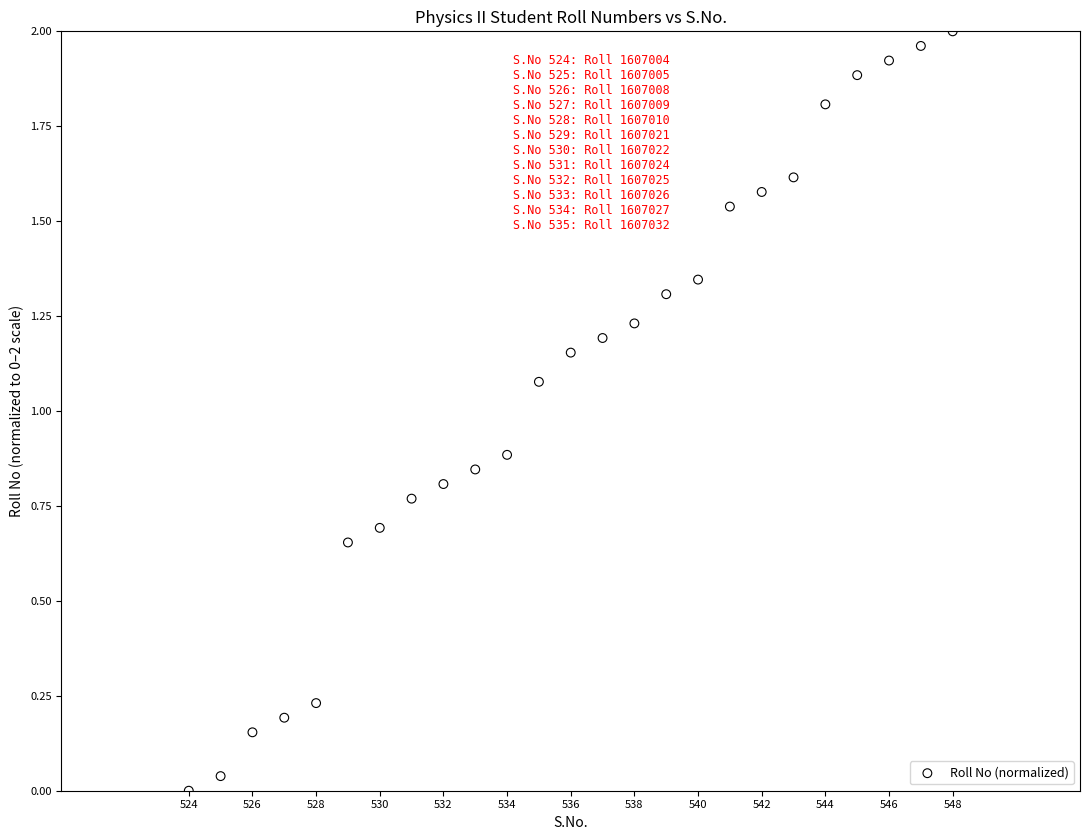

What is the range of X values (max minus min)?

24.0